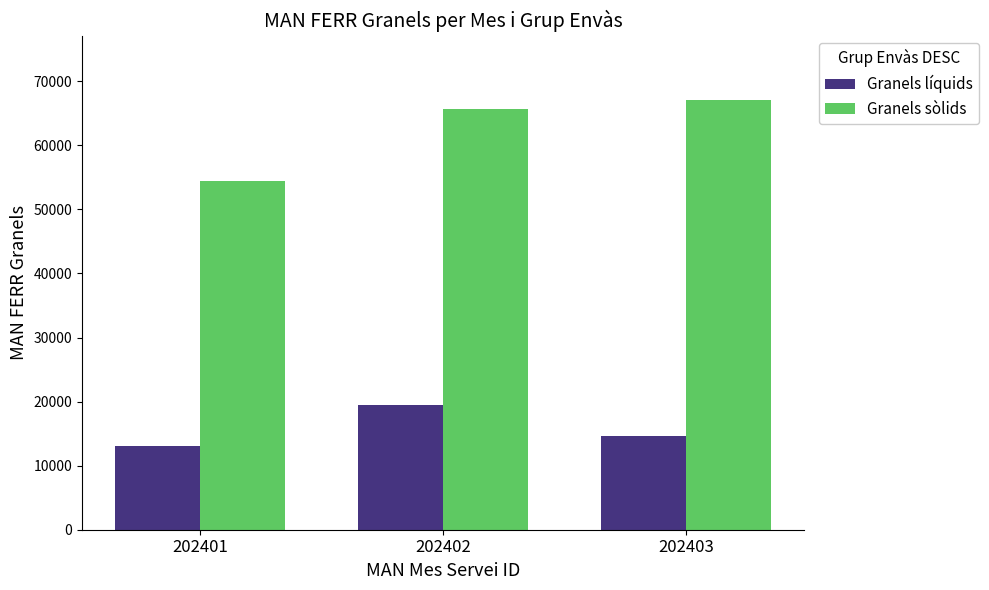

What is the value of the Granels sòlids bar at the 2nd from the left?

65710